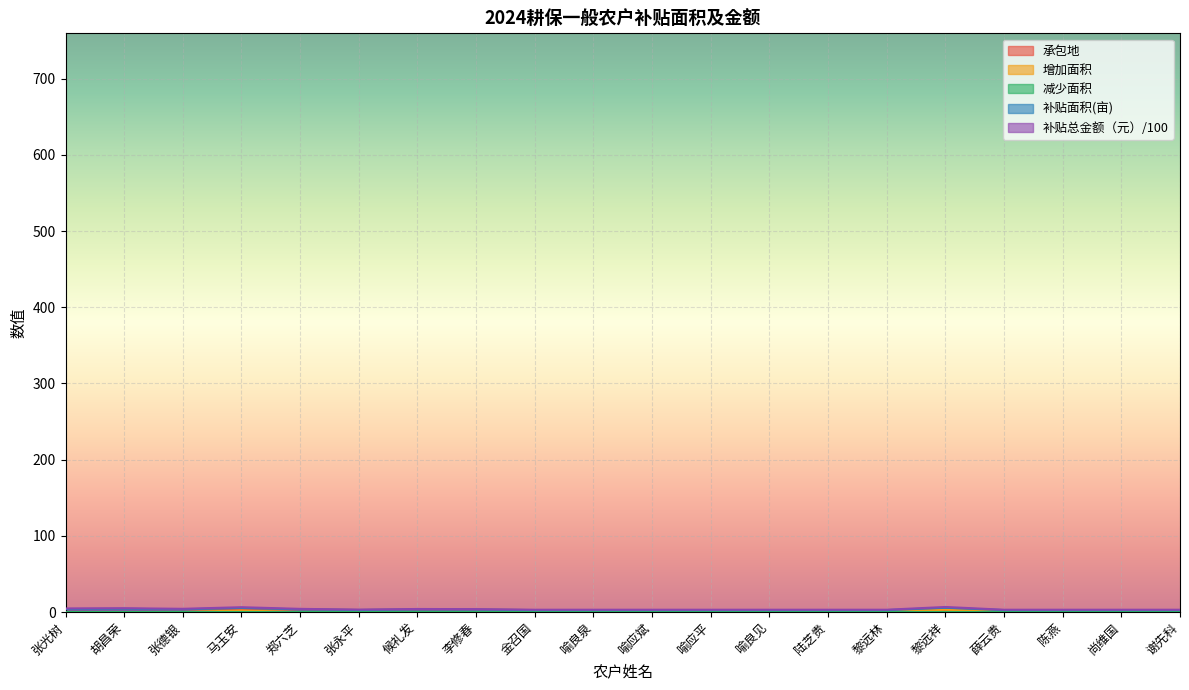

Between 张永平 and 陈燕, which series saw the biggest shift?

补贴总金额（元）